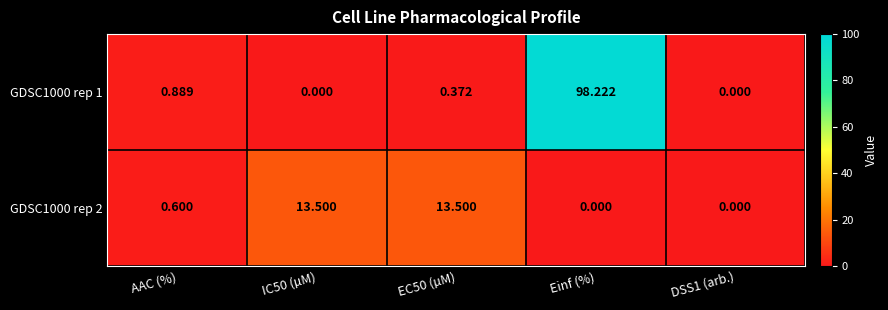

Which category has the highest value across all series?

Einf (%)